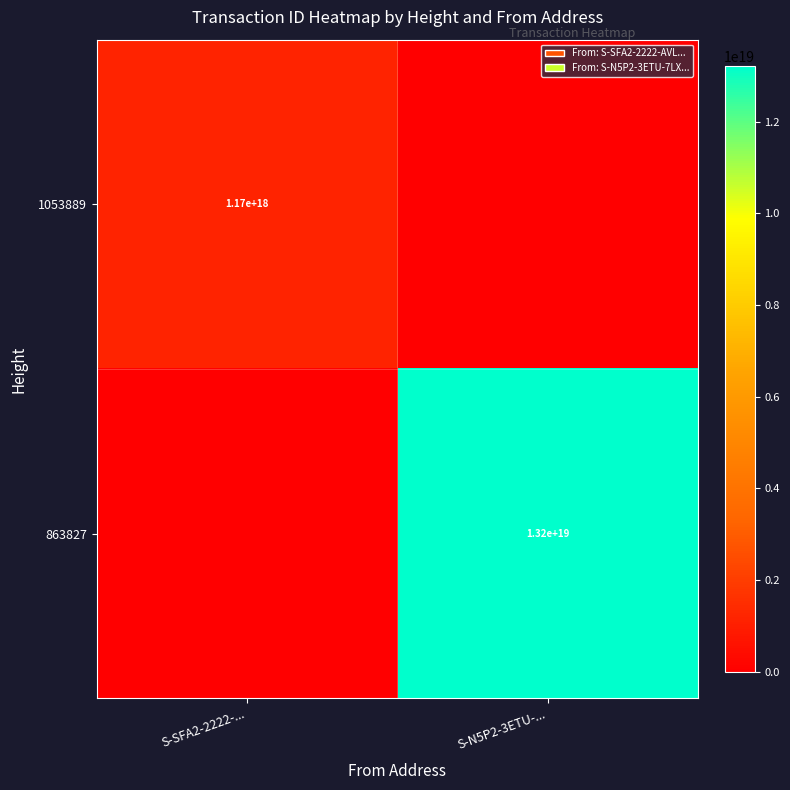

The 1053889 series shows 1170000000000000000 at S-SFA2-2222-.... True or false?

True